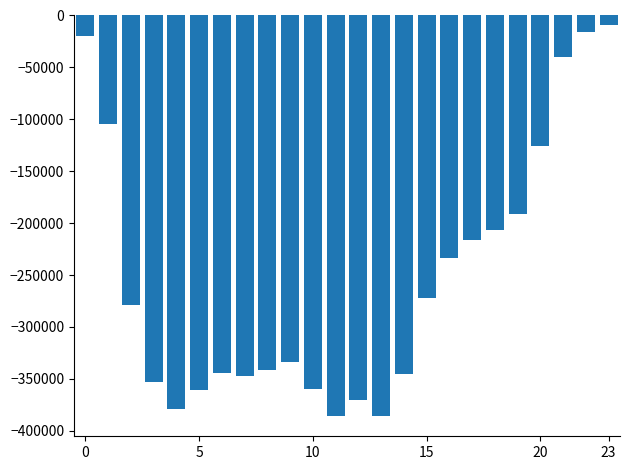

What is the sum of all values?

-6019871